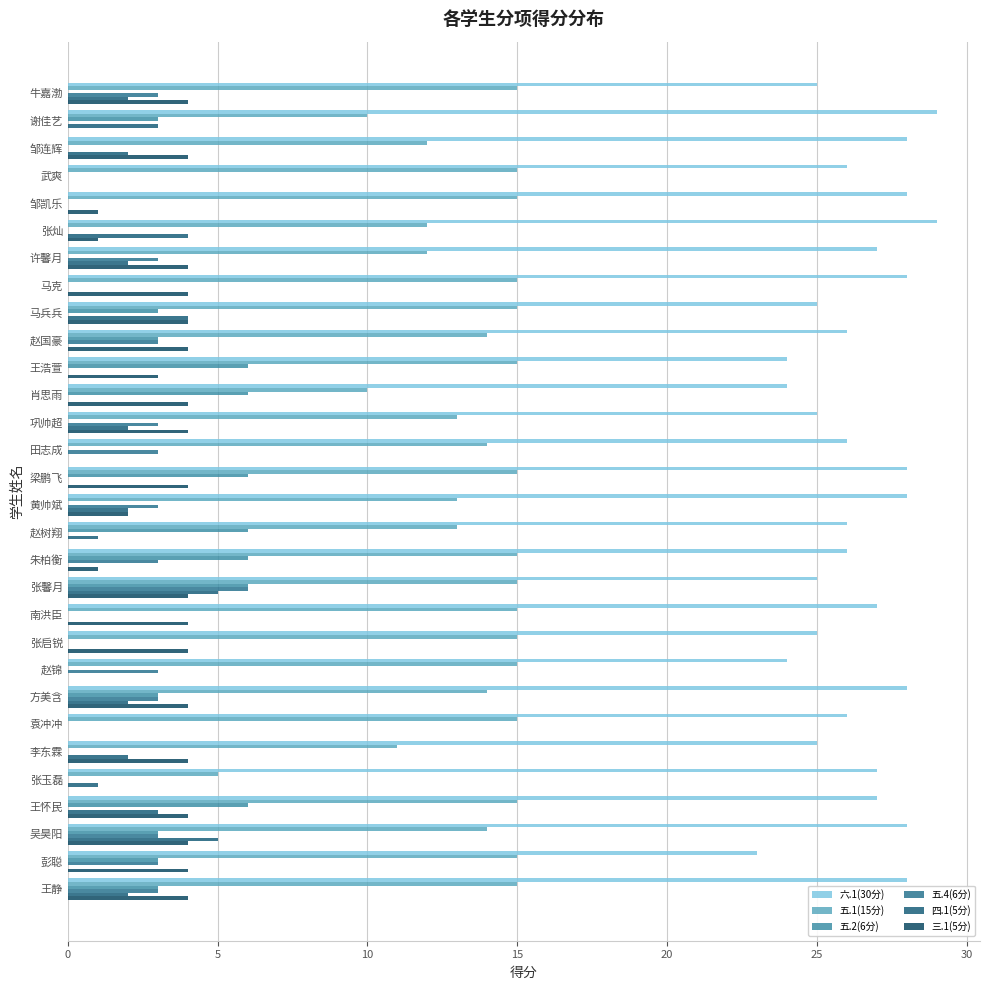

How many distinct data groups are displayed?

6